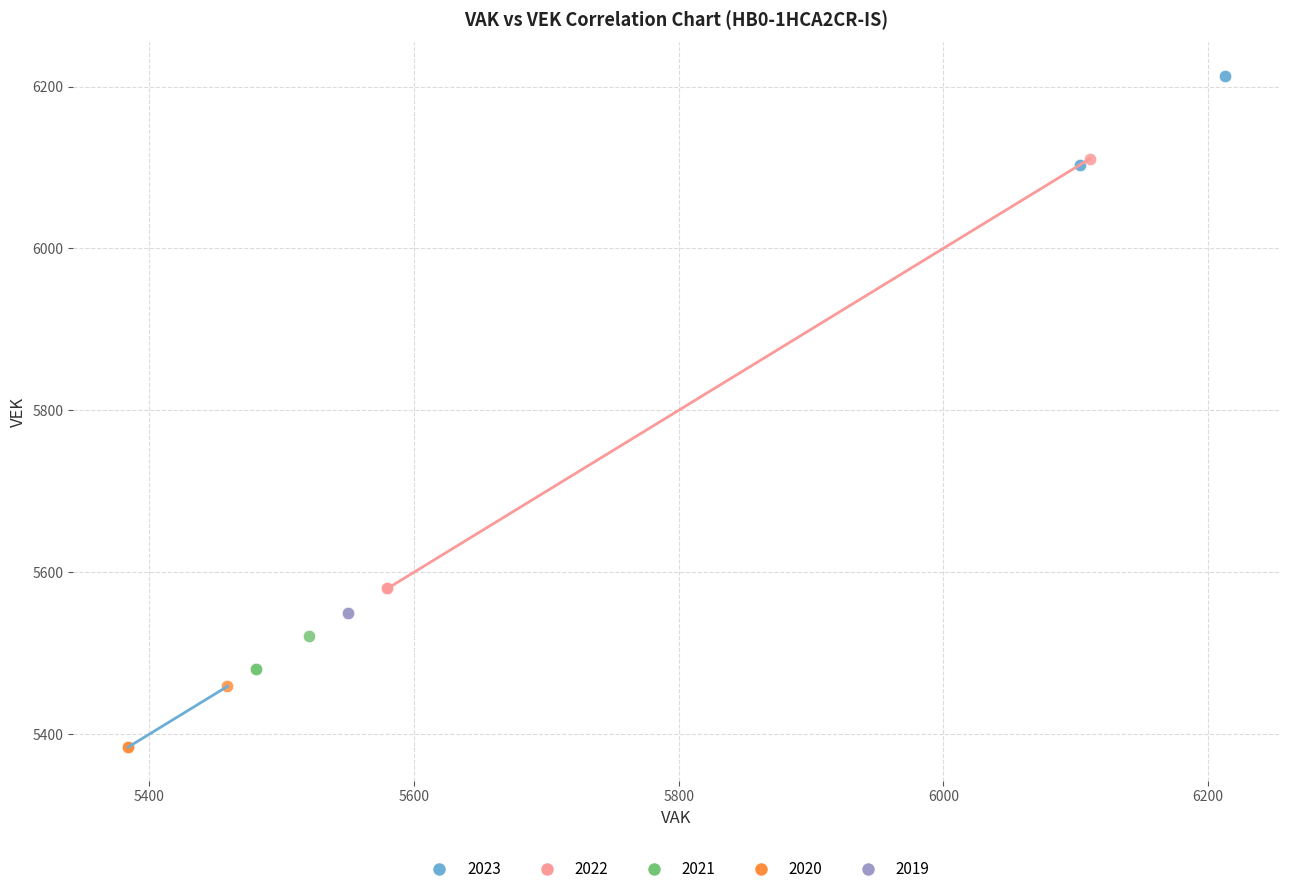

Which series reaches the maximum Y coordinate?

2023